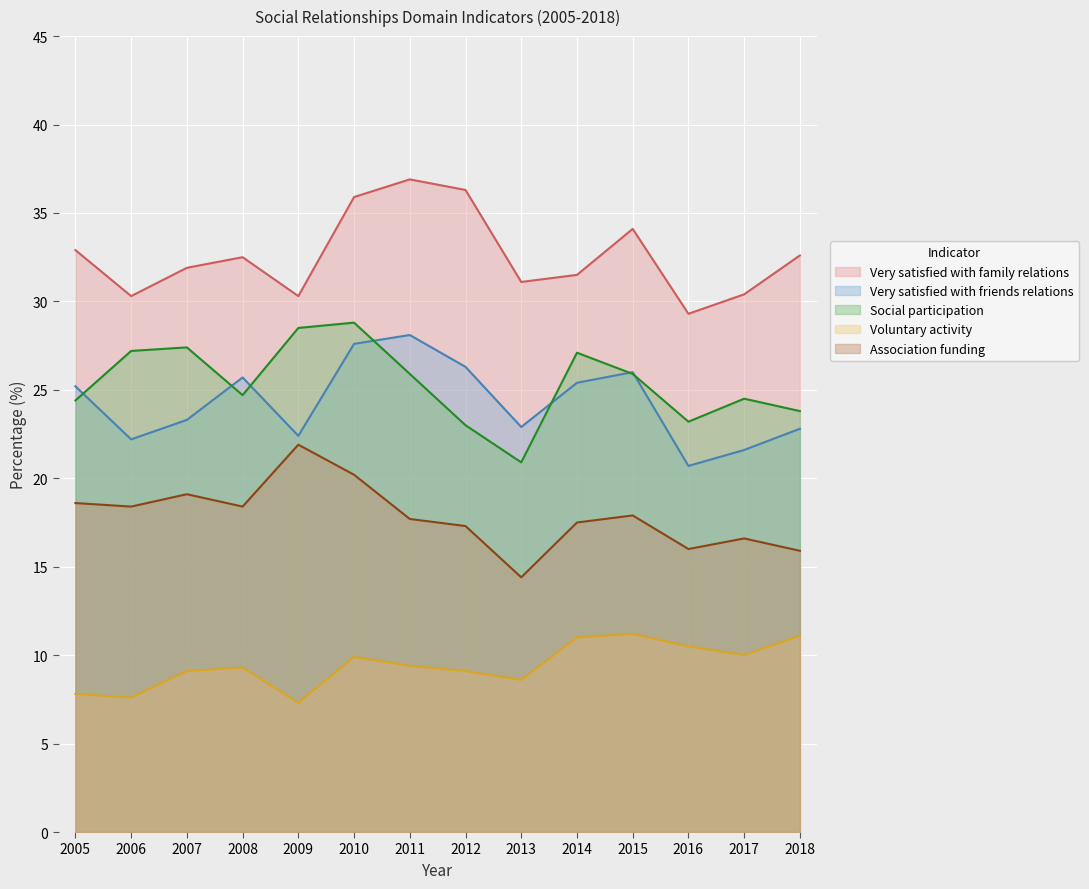

Which series changed the most between 2006 and 2013?

Social participation